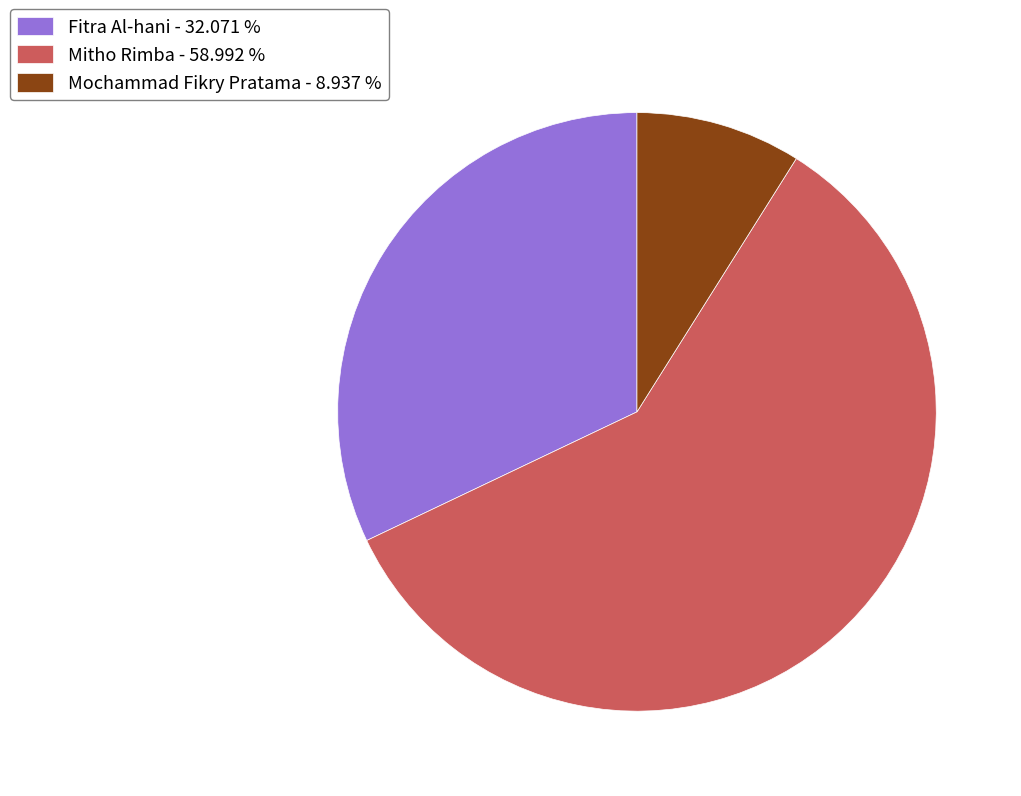

What is the ratio of the value at Mitho Rimba to the value at Fitra Al-hani?

1.8